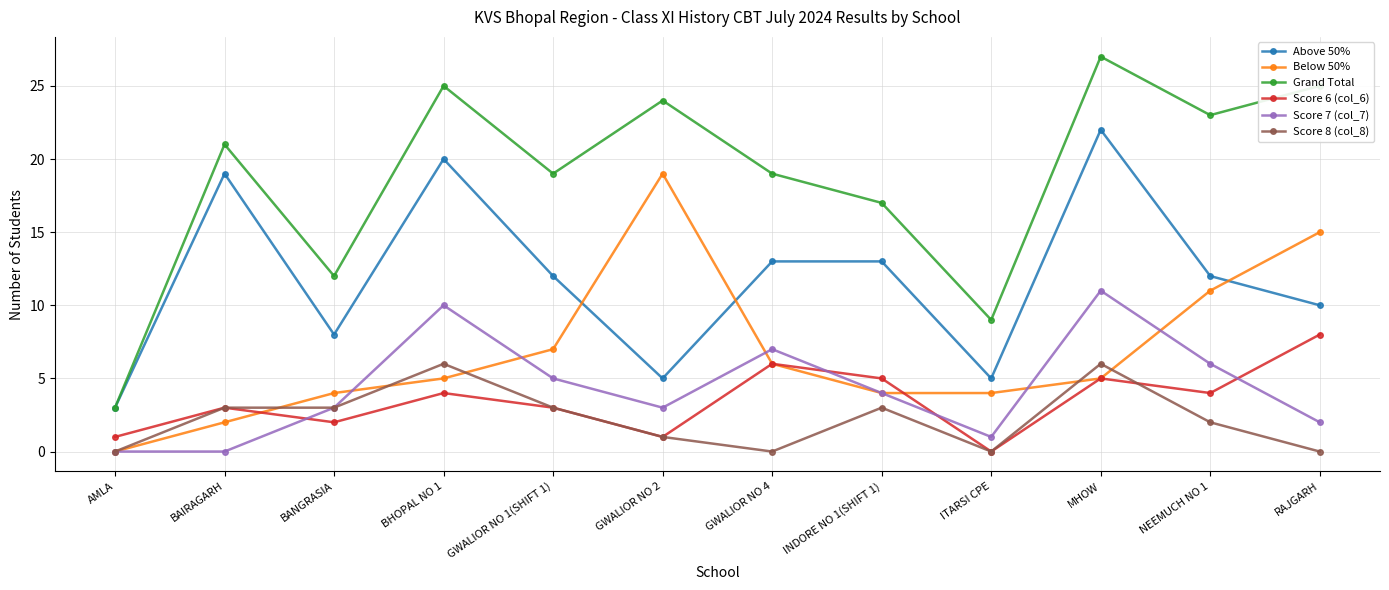

What is the difference between the highest and lowest values at MHOW?

22